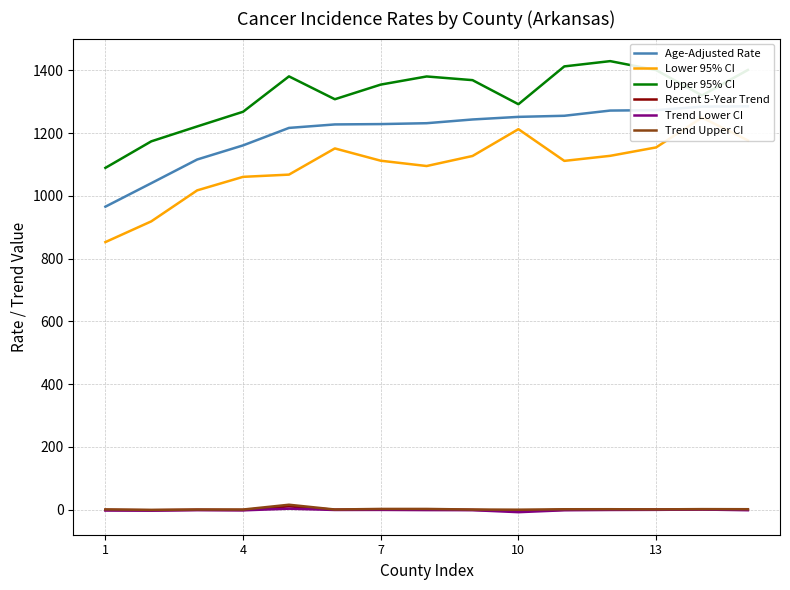

How many distinct data groups are displayed?

6